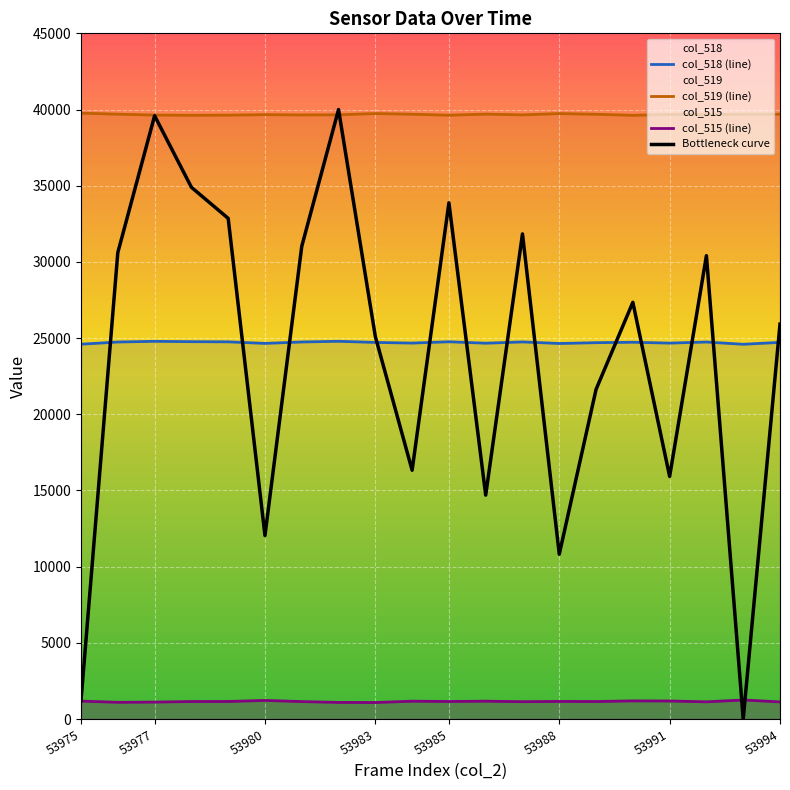

The col_518 (line) series shows 24671.0 at 53991. True or false?

True